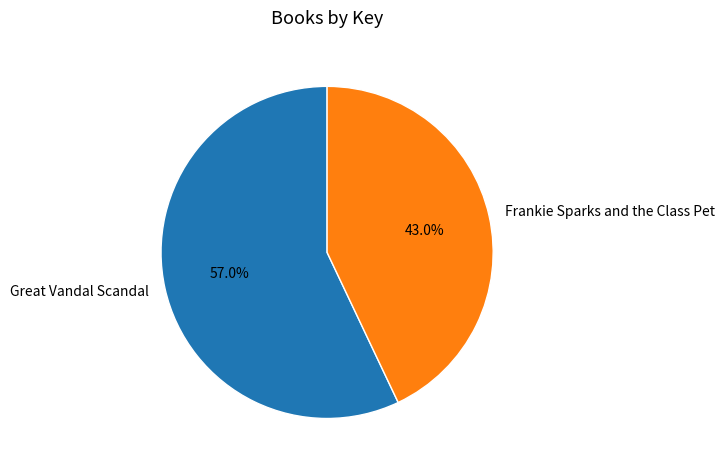

To the nearest percent, what percentage of the pie is Frankie Sparks and the Class Pet?

43%